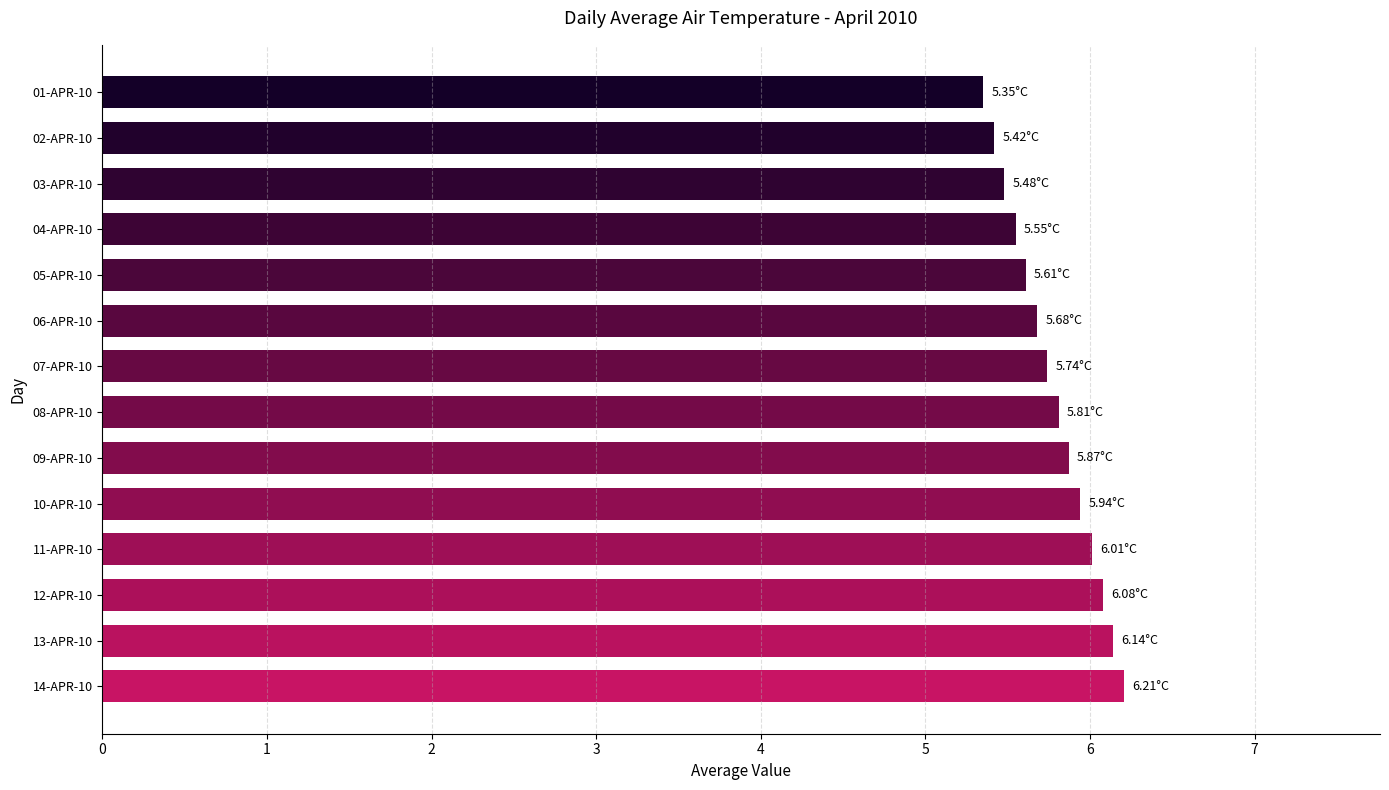

What is the ratio of the value at 04-APR-10 to the value at 13-APR-10?

0.9